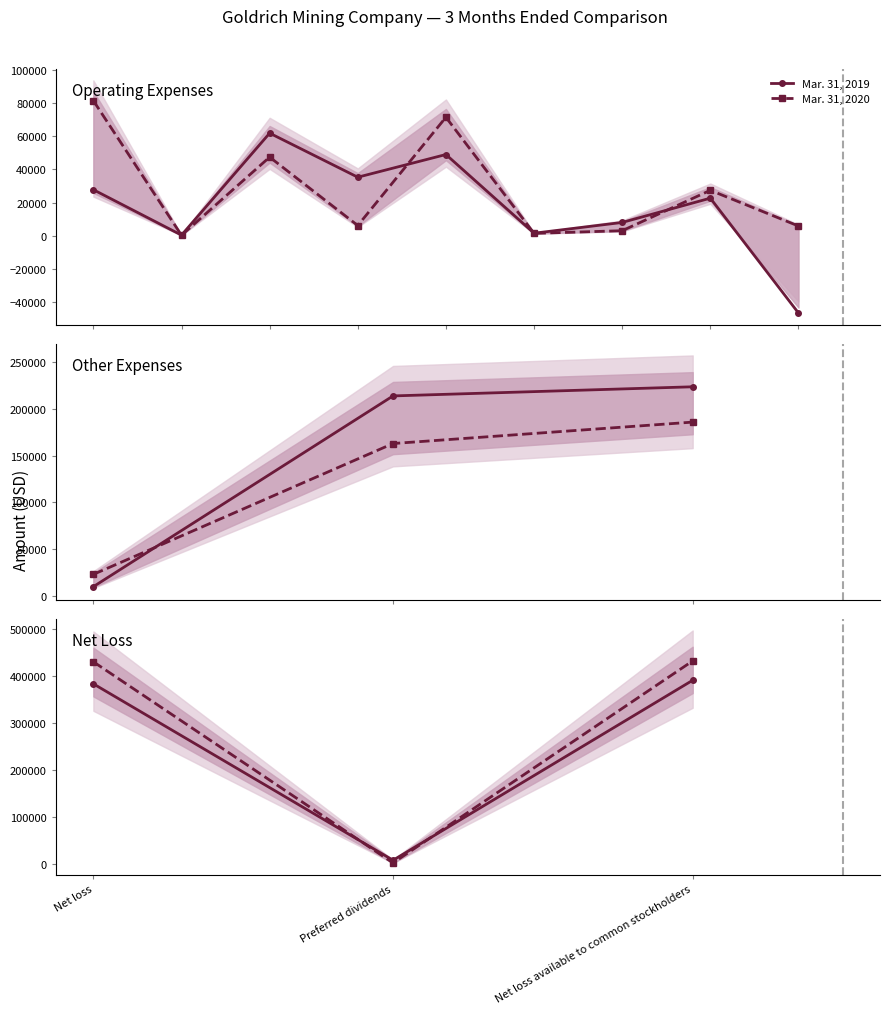

What is the spread (max minus min) of values at Net loss available to common stockholders?

41248